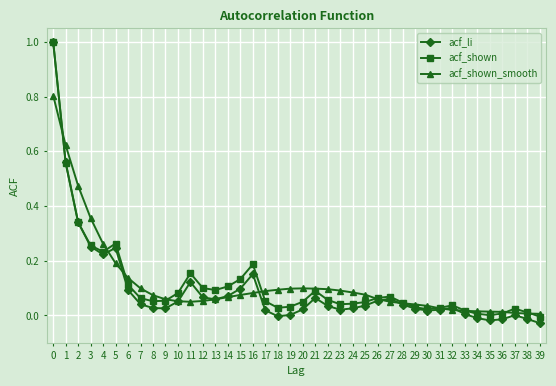

Is the value of acf_shown_smooth at 27 greater than the value of acf_li at 23?

Yes